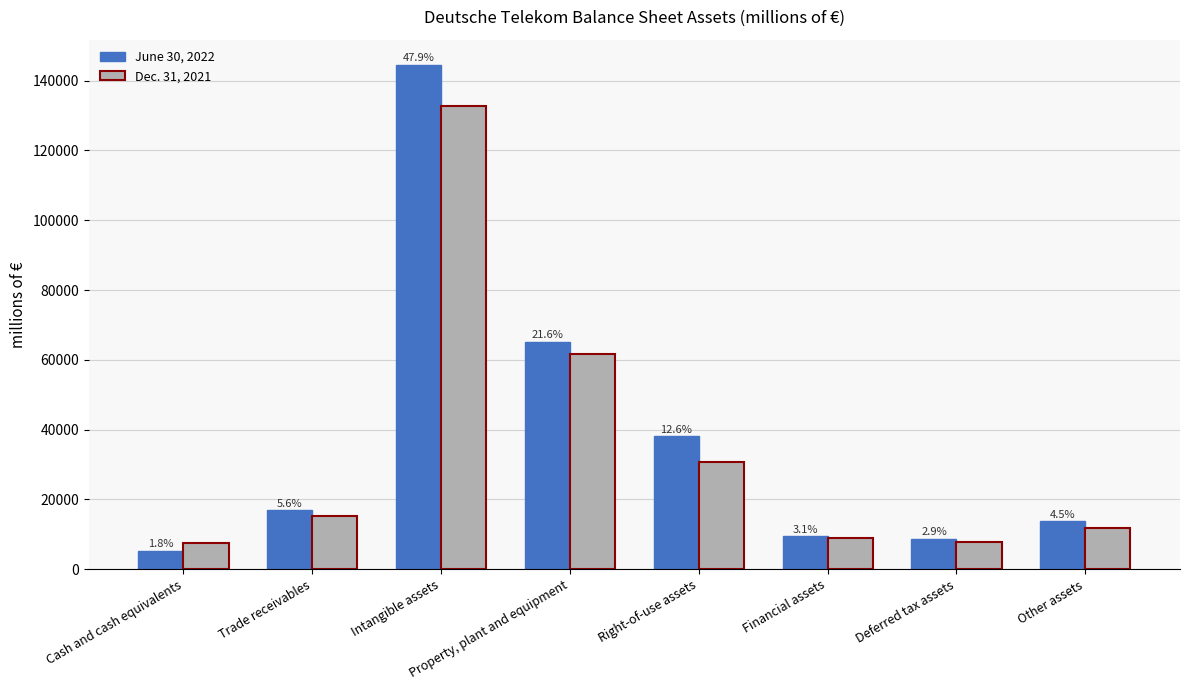

Which category has the highest value across all series?

Intangible assets